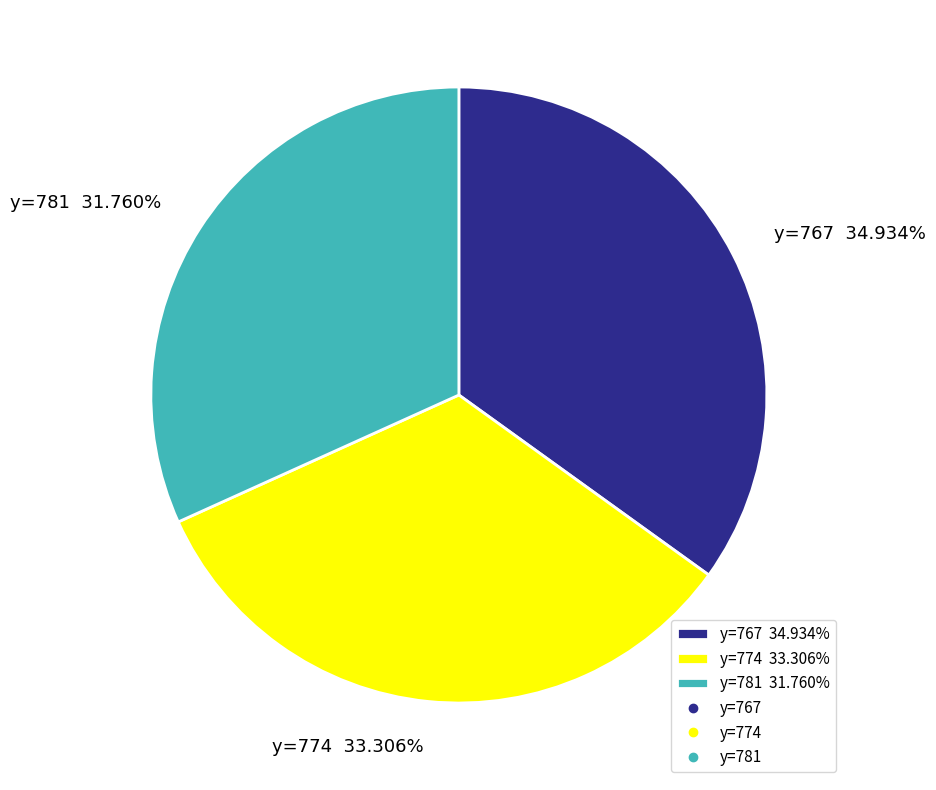

Is y=767 34.934% the majority of the pie?

No